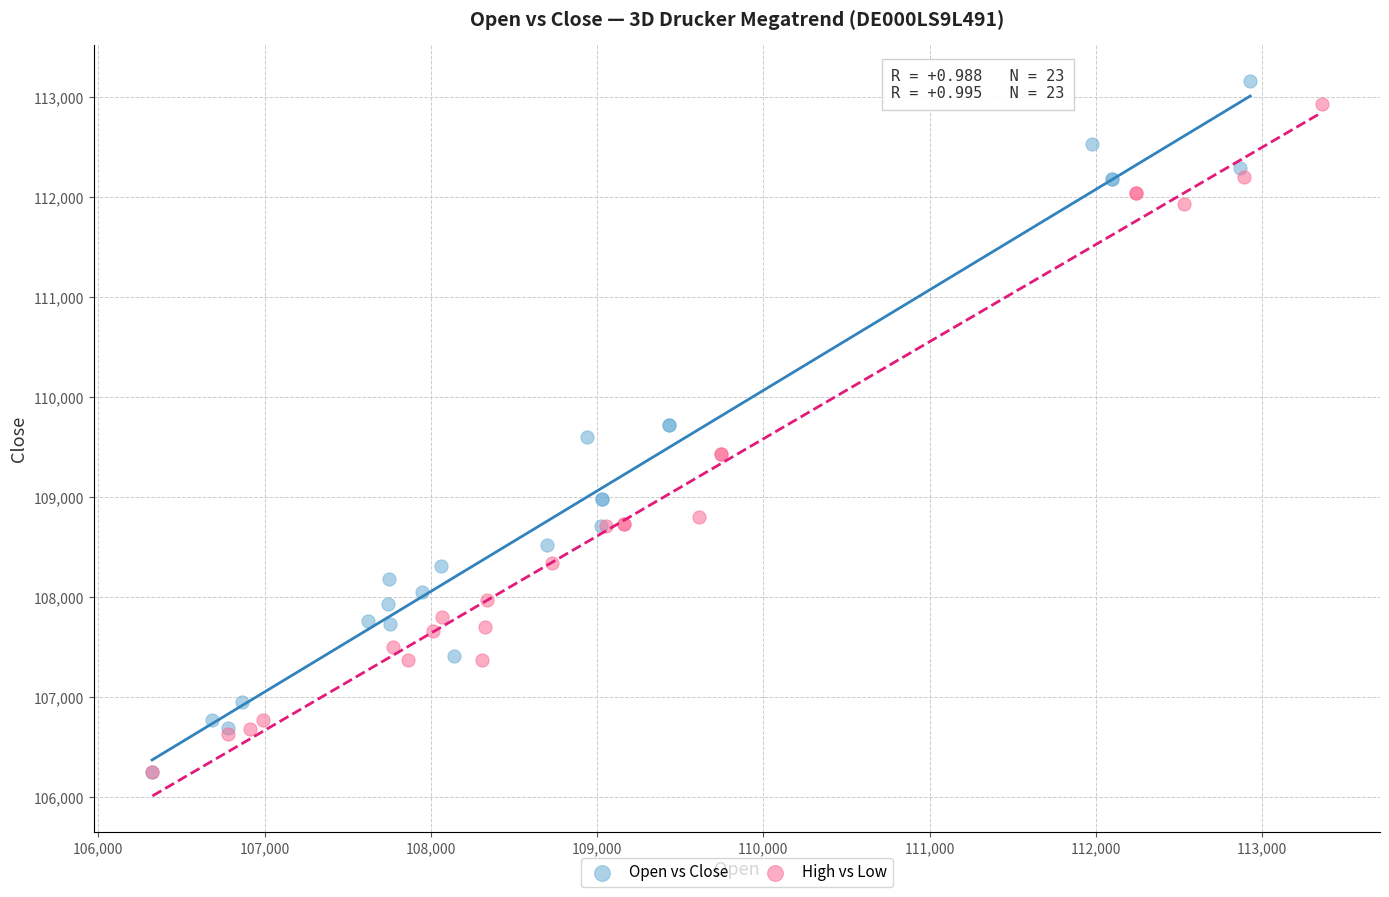

Which series has the widest spread of Y values?

Open vs Close